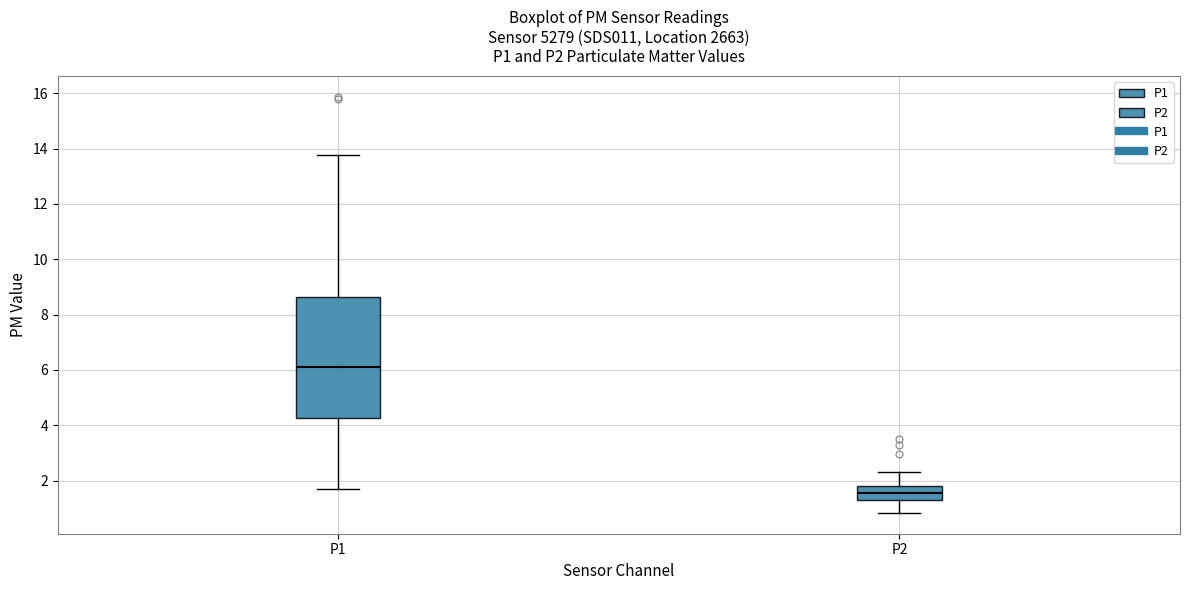

Which box's median line is the highest?

P1